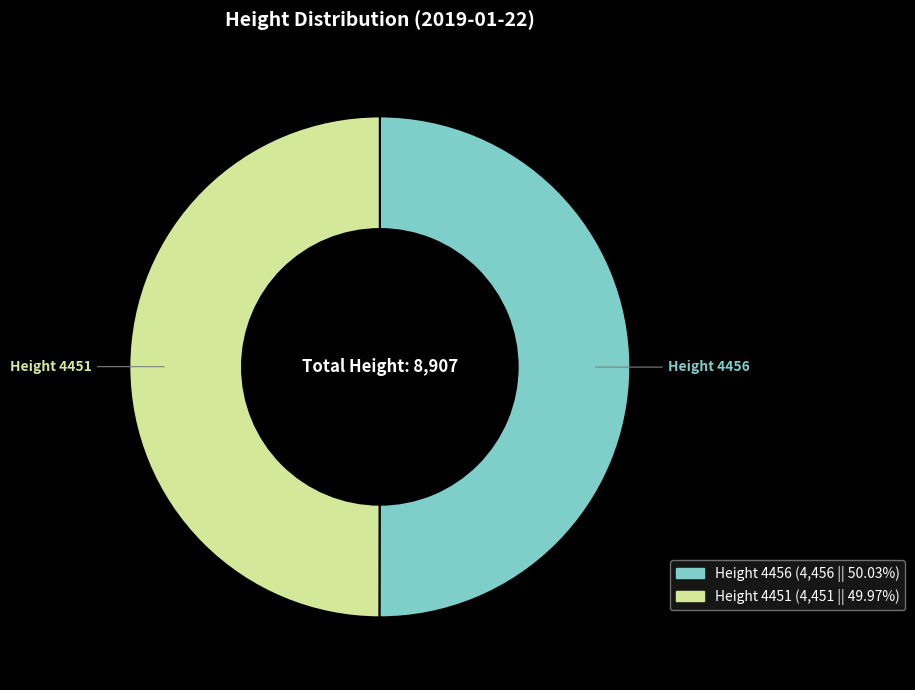

How many slices are in this pie chart?

2